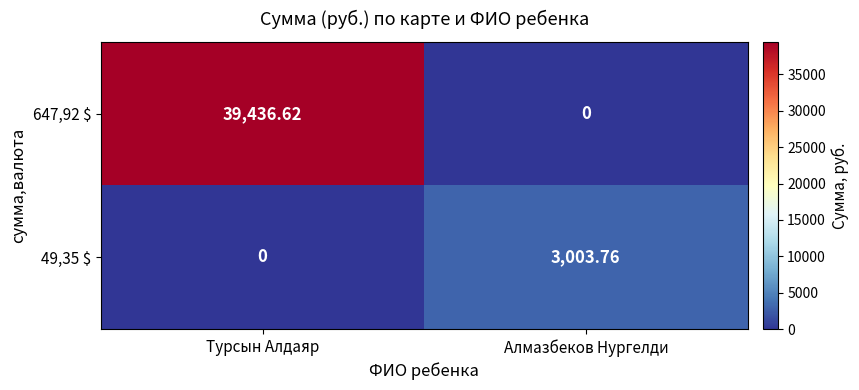

What is the maximum value shown in the chart?

39436.6